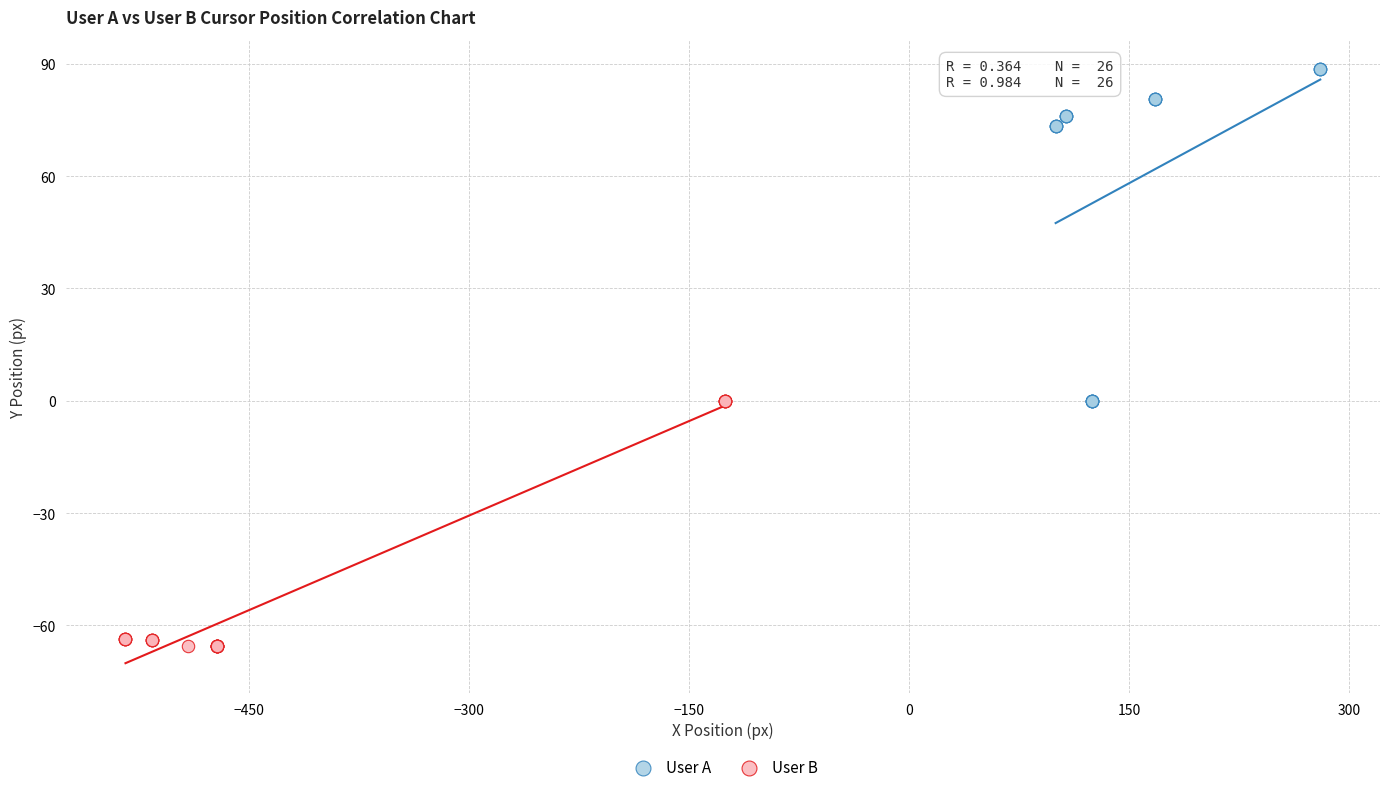

What are all the series names shown in the legend?

User A, User B